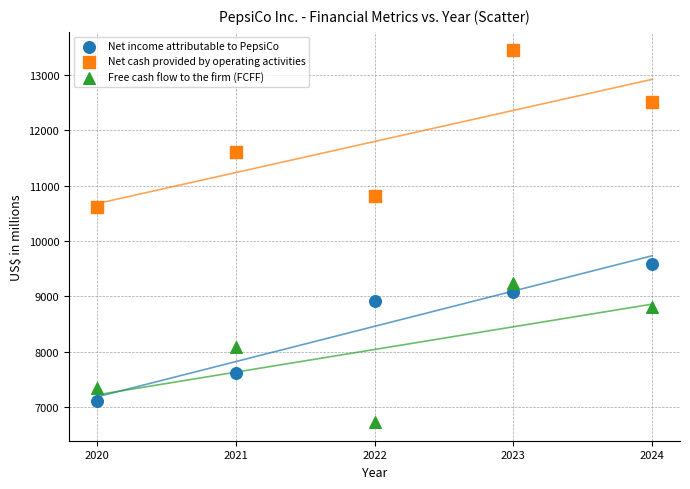

Which series contains the highest Y value?

Net cash provided by operating activities